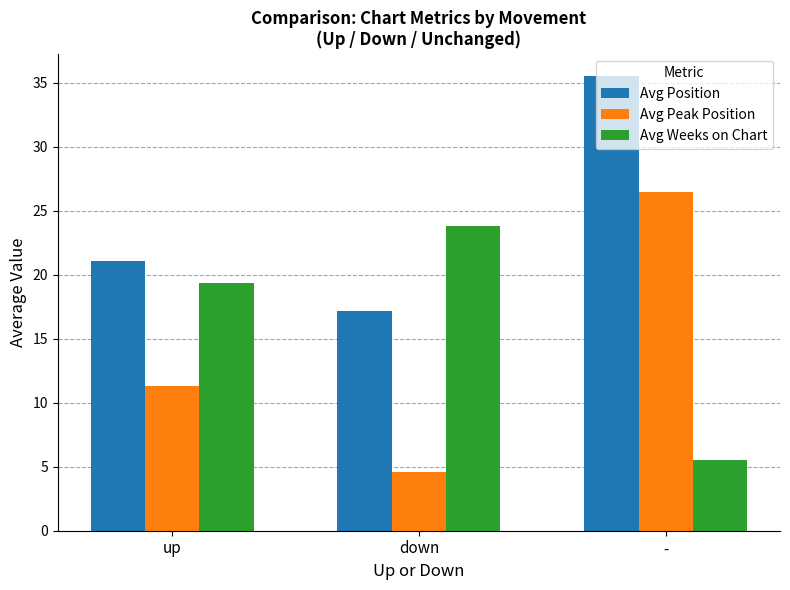

Rank the categories by Avg Peak Position value from highest to lowest.

-, up, down